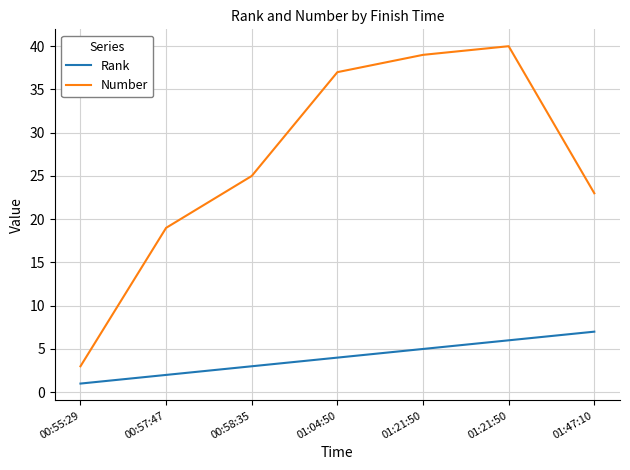

What are all the series names shown in the legend?

Rank, Number